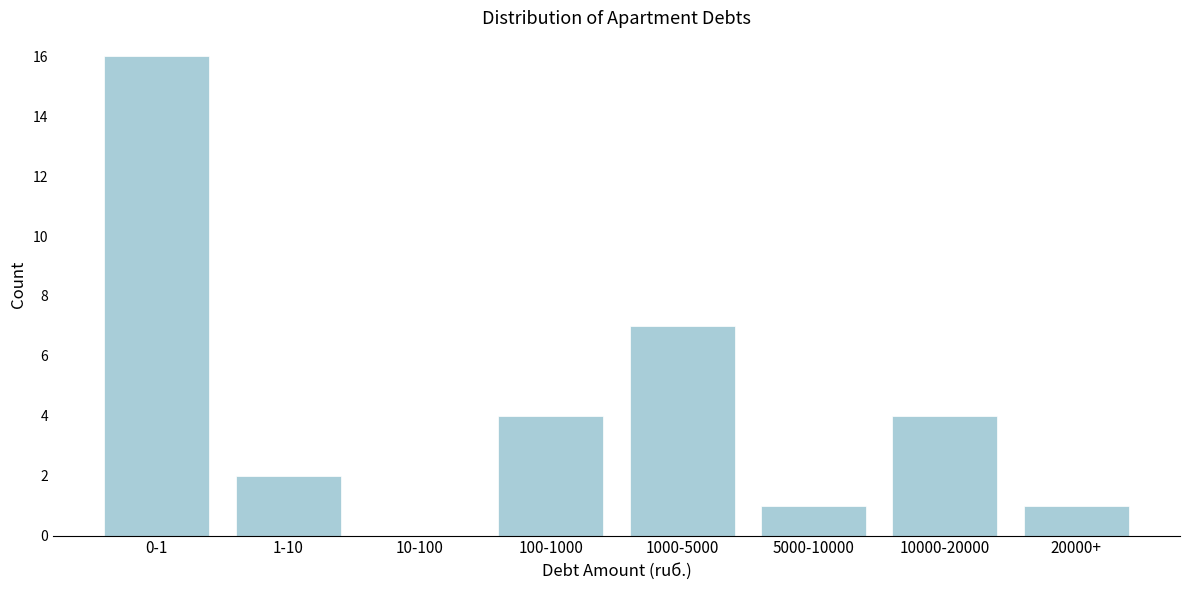

Reading left to right, extract all data points from this chart.

0-1=16	1-10=2	10-100=0	100-1000=4	1000-5000=7	5000-10000=1	10000-20000=4	20000+=1